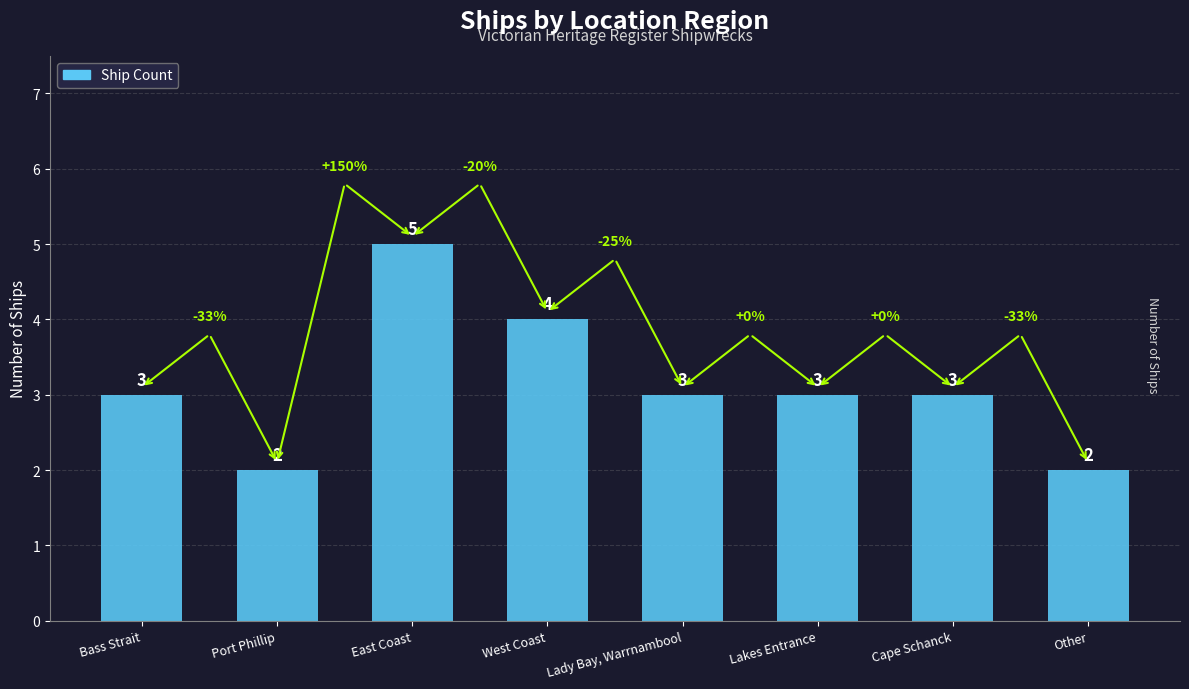

What position from the right is West Coast?

5